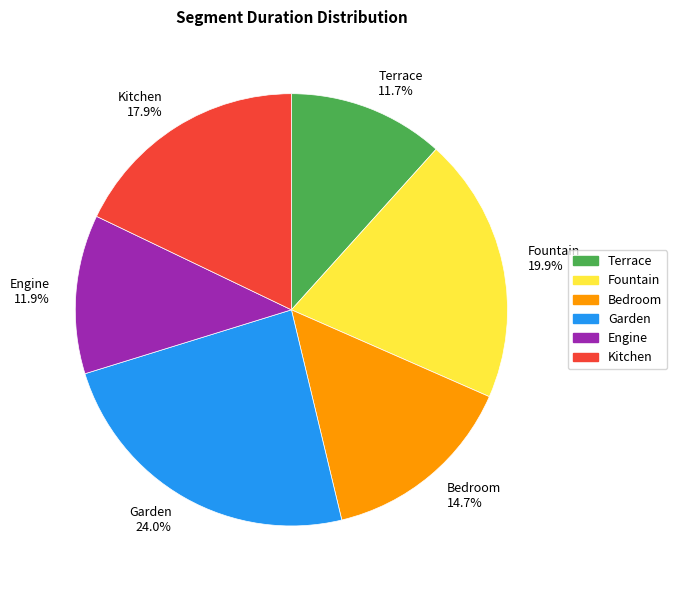

Which has a higher value, Fountain 19.9% or Garden 24.0%?

Garden 24.0%